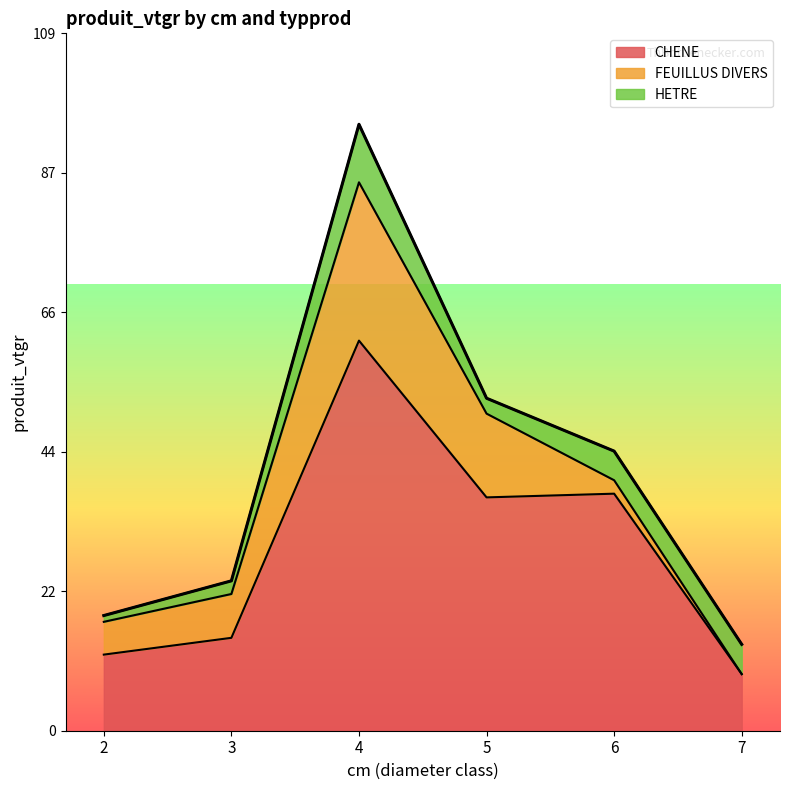

The value at 7 is 13.5. True or false?

True